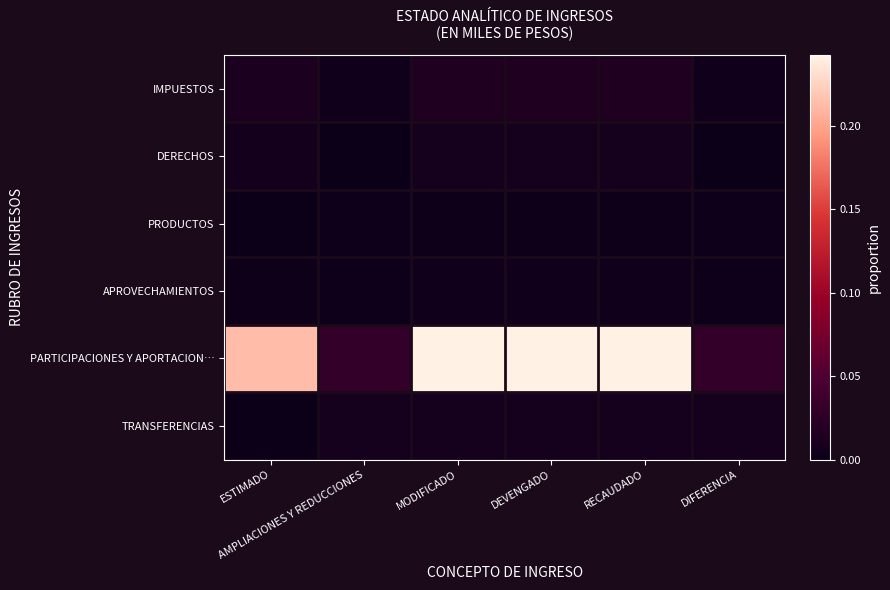

At which category is the sum across all series the highest?

MODIFICADO